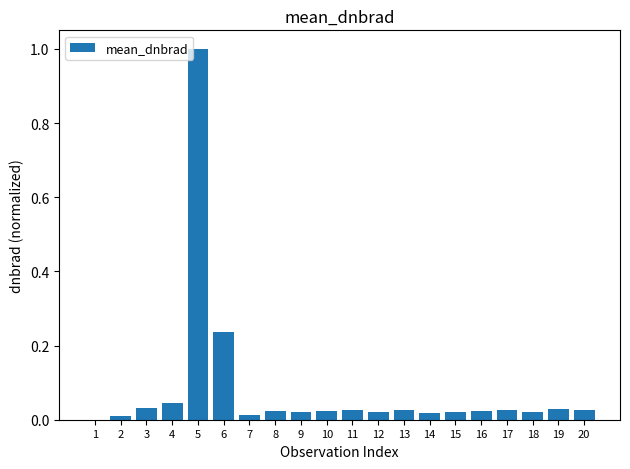

Where is the data nearest to the value 0?

1